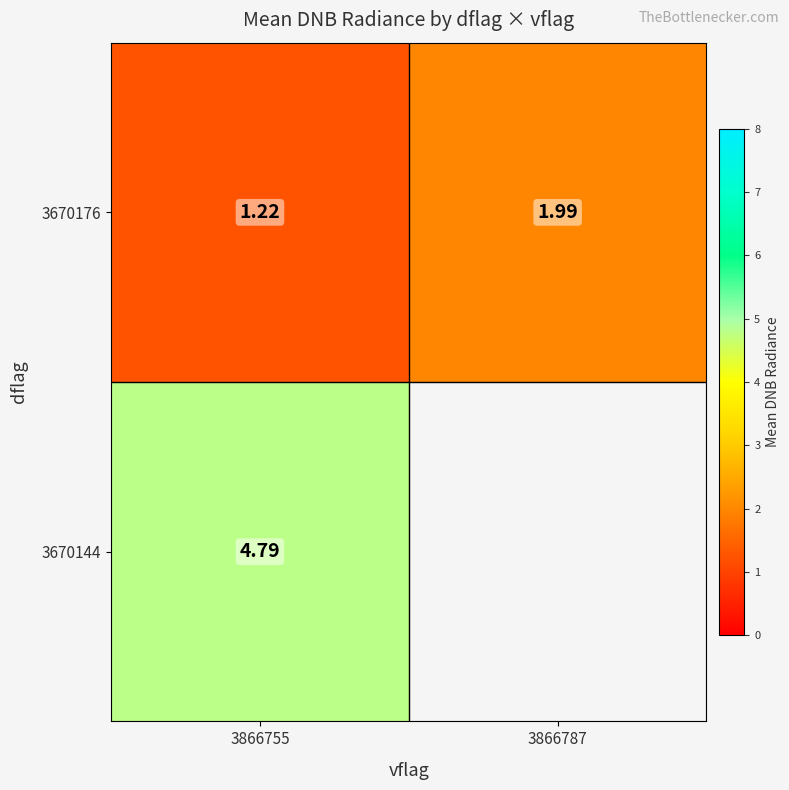

Is the value of 3670176 at 3866787 greater than the value of 3670144 at 3866755?

No